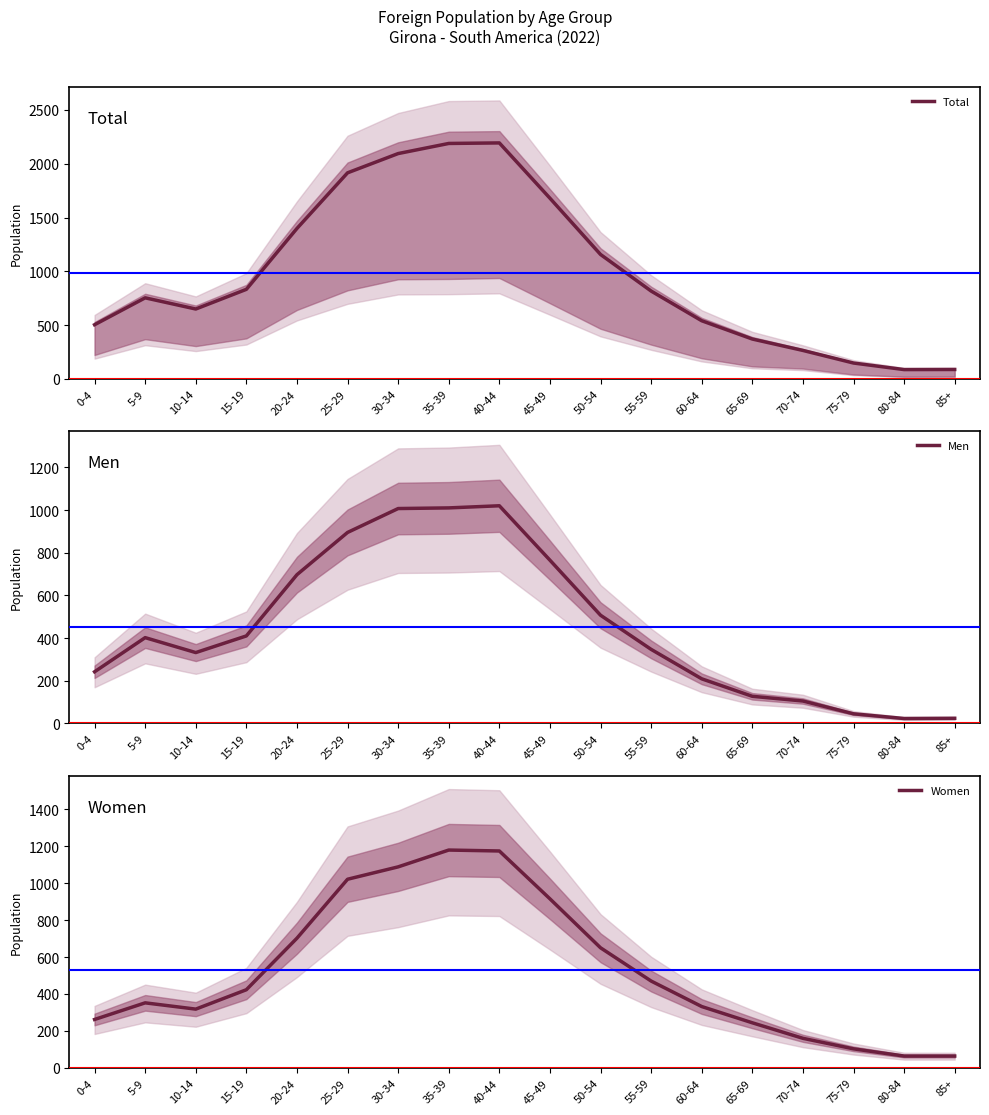

What is the label of the 1st point from the right?

85+